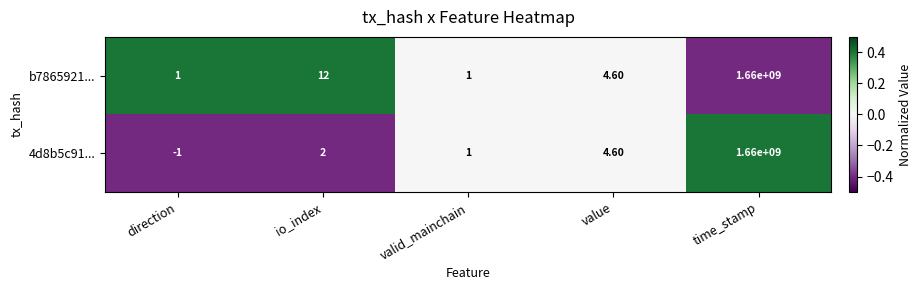

List the series in order of their overall mean, highest first.

b7865921..., 4d8b5c91...